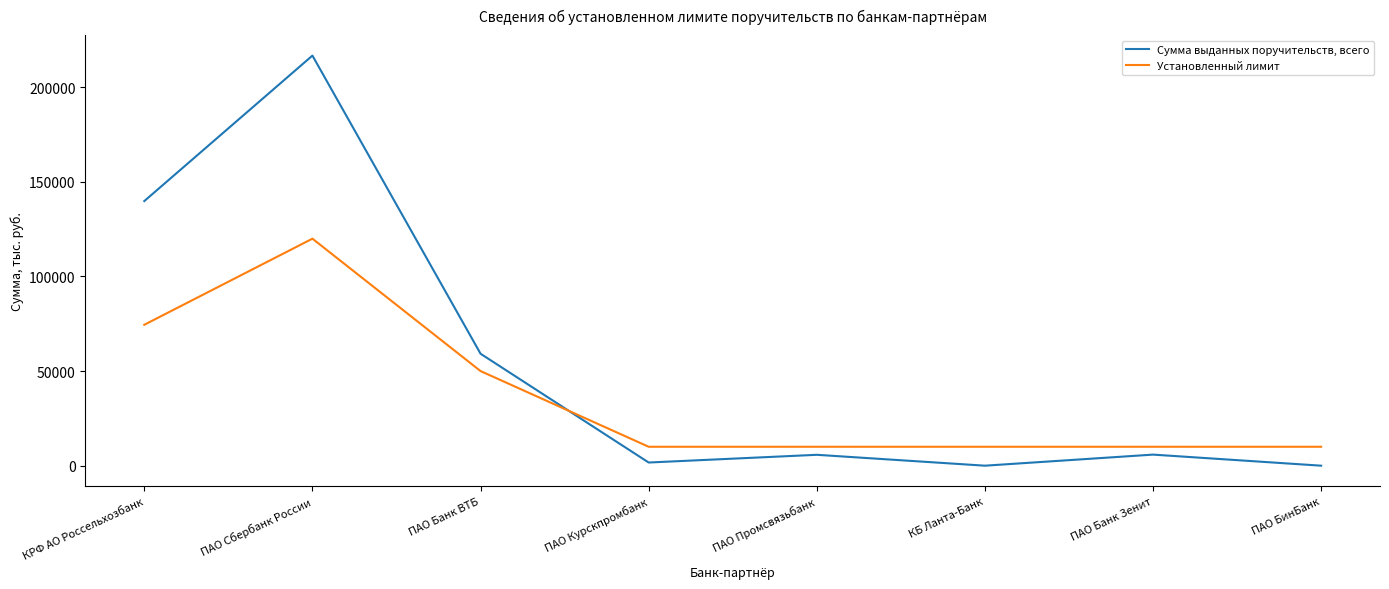

Which series has the widest spread of values?

Сумма выданных поручительств, всего